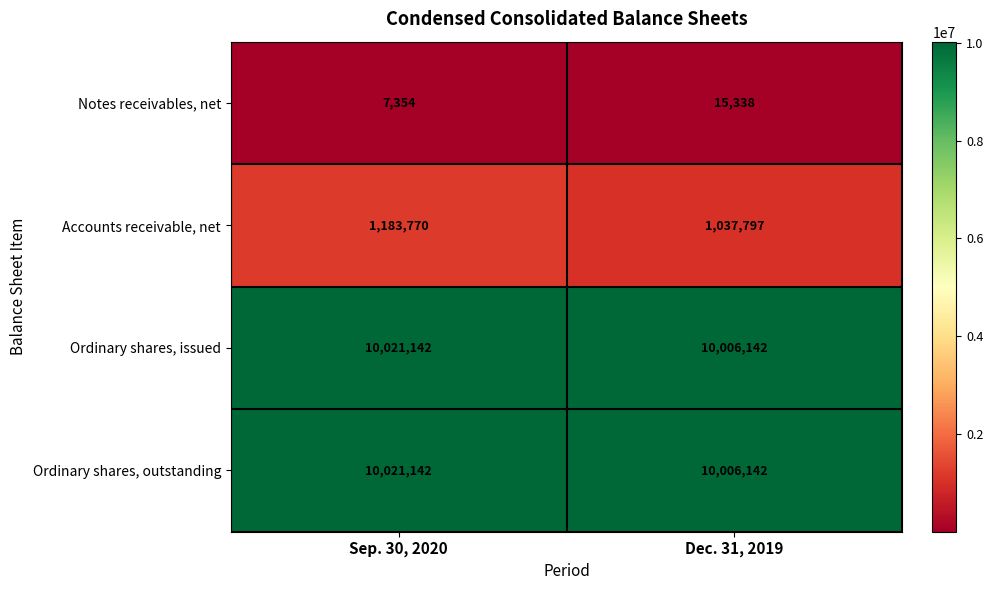

True or false: Notes receivables, net has a value of 15338 at Dec. 31, 2019.

True